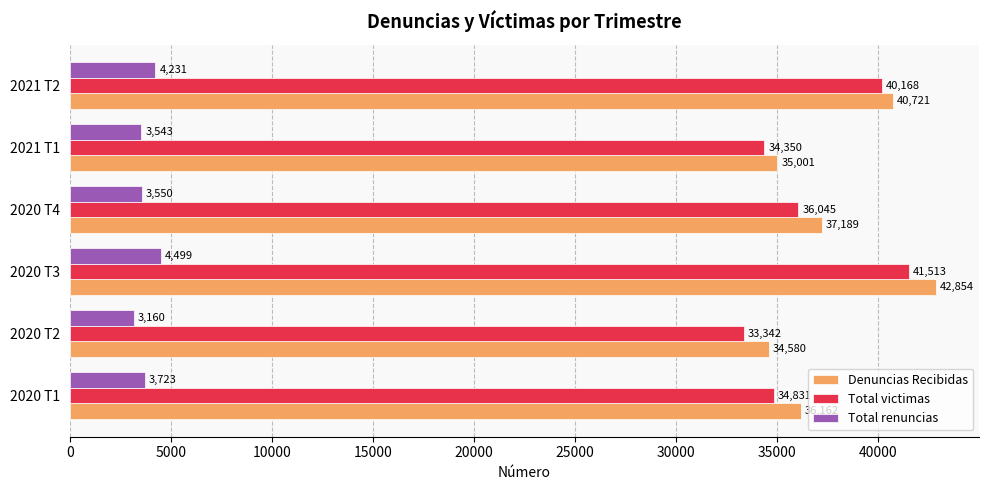

The value of Total renuncias at 2020 T2 is 1737. True or false?

False